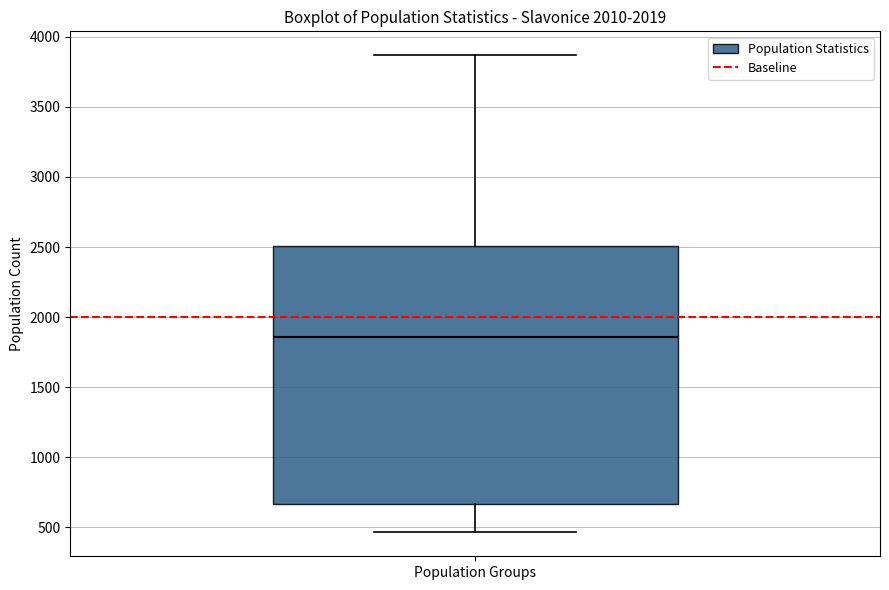

Transcribe this box plot: give where the median line is, the range the box spans, and where the two whiskers end, as read against the y-axis. The values are not printed on the chart, so give them approximately, as read against the axis.

median 1850, box 650 to 2500, whiskers 450 to 3850